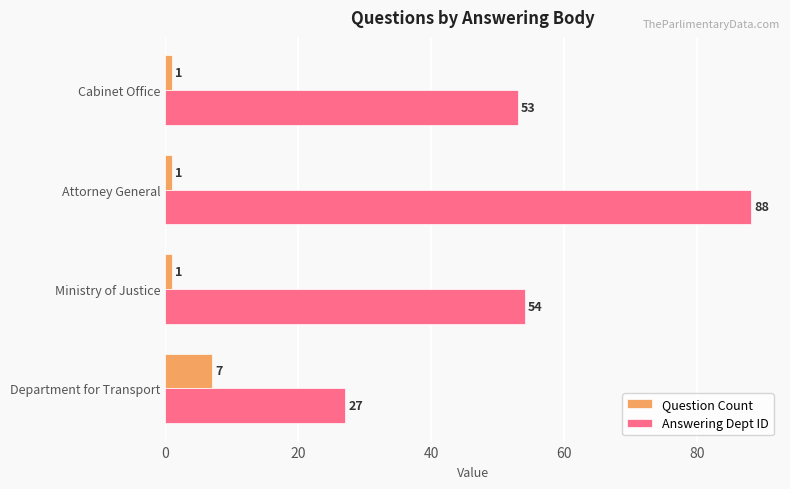

At which label is Answering Dept ID closest to 57?

Ministry of Justice